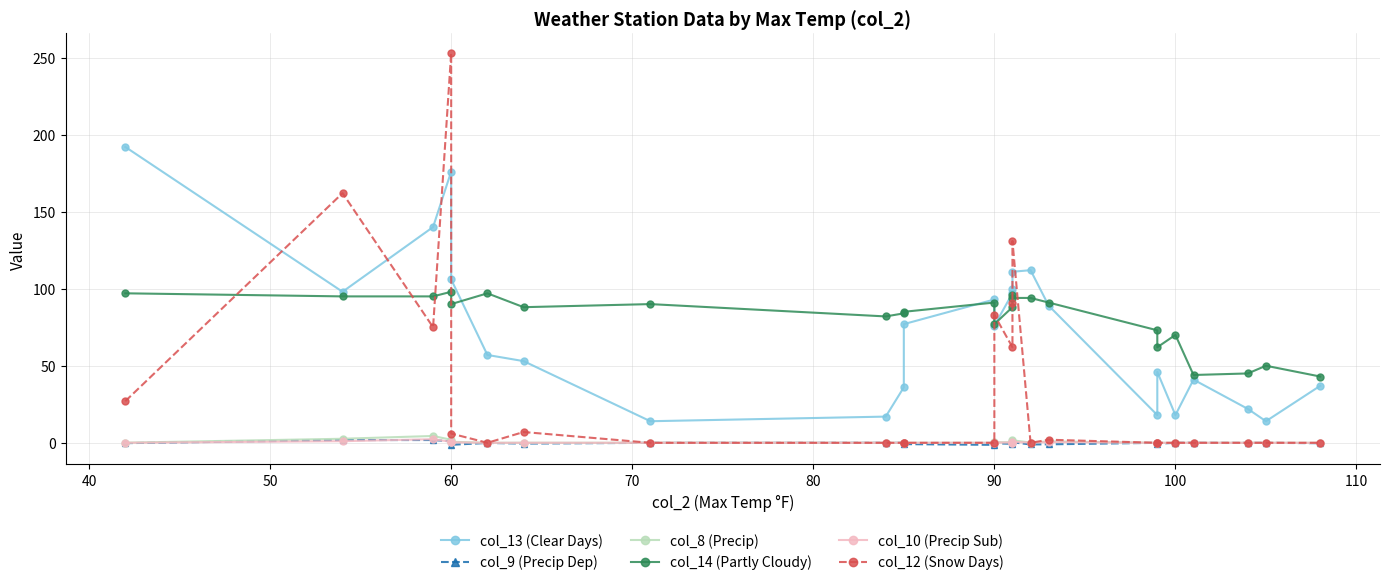

Which label corresponds to the largest value in the chart?

60